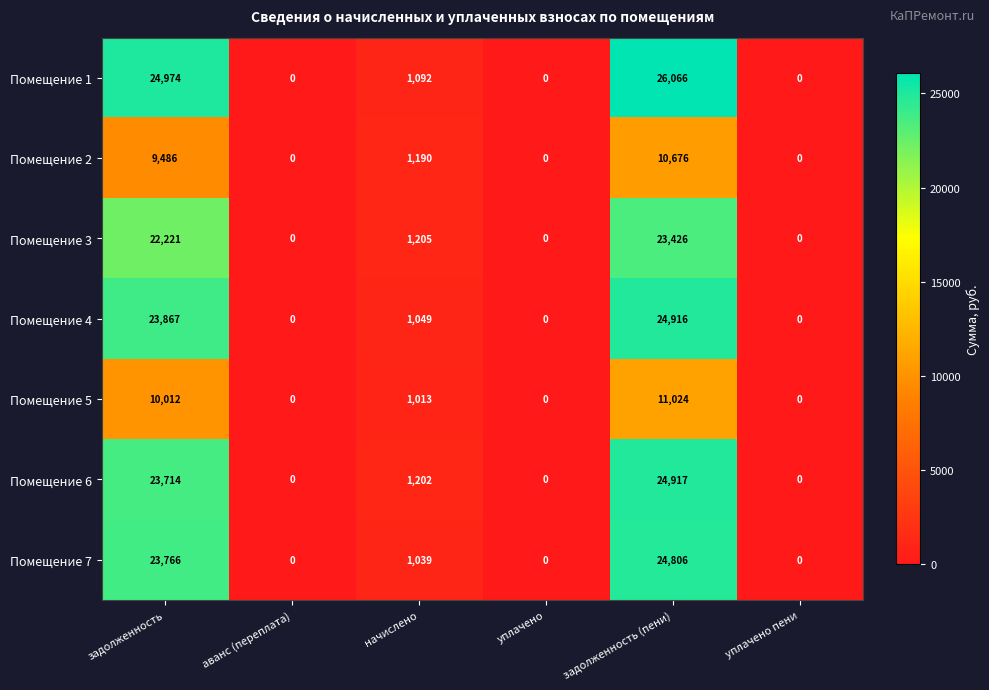

Between задолженность and уплачено, which series saw the biggest shift?

Помещение 1